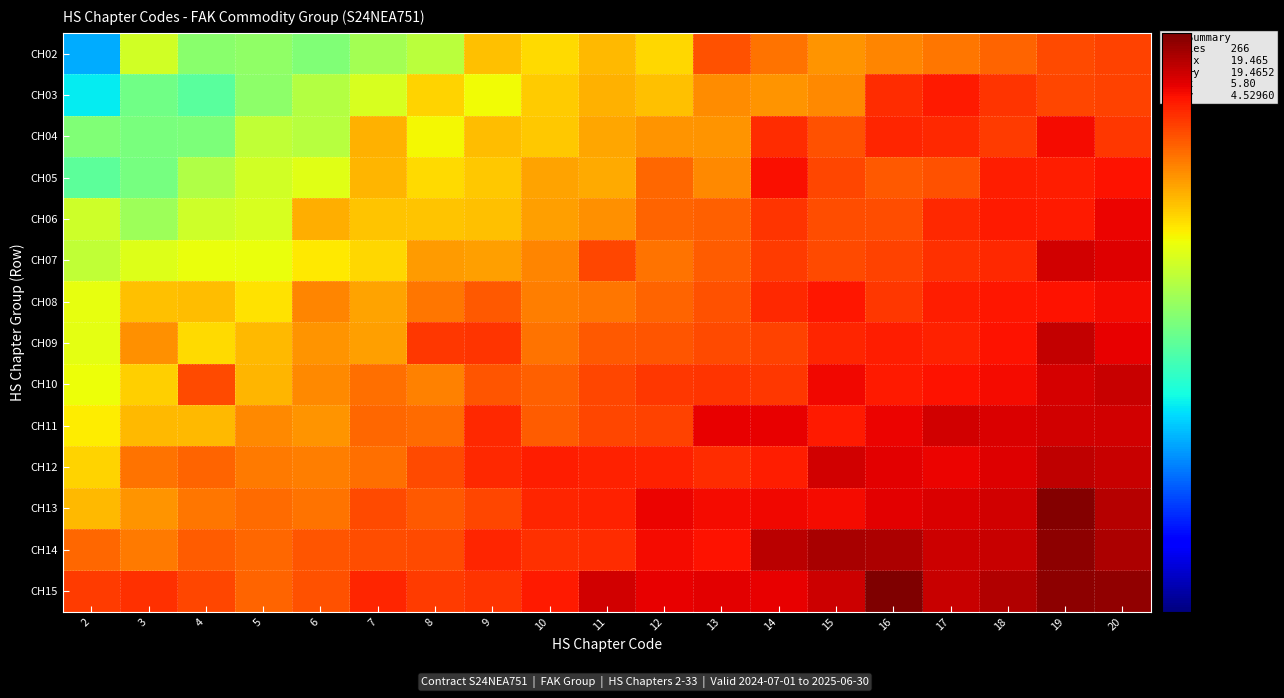

Which series changed the most between 4 and 20?

CH07